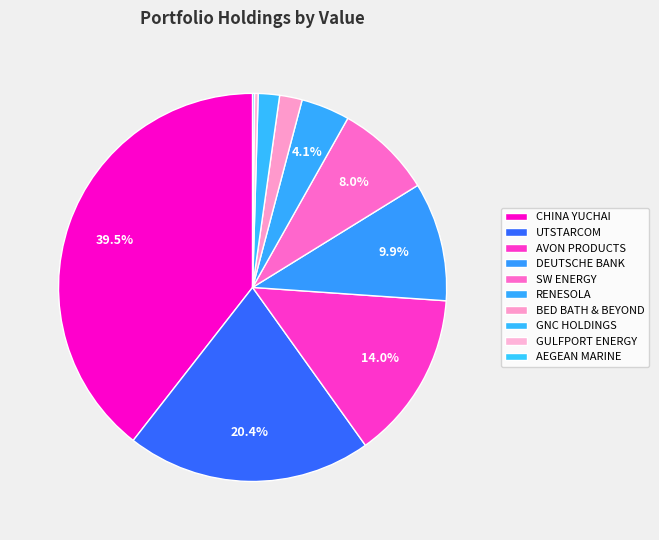

Which slice is the smallest?

AEGEAN MARINE PETROLEUM